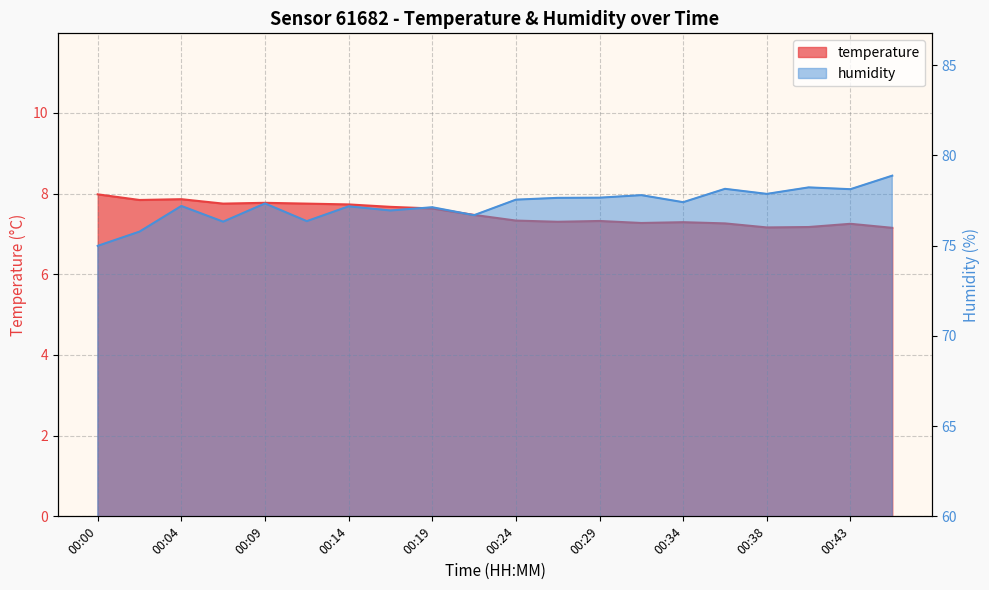

What is the spread (max minus min) of values at 00:43?

70.9